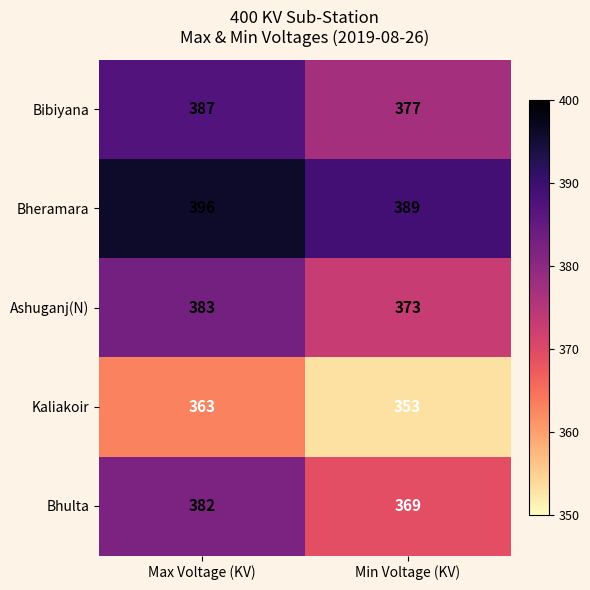

At how many categories does at least one series exceed 368?

2